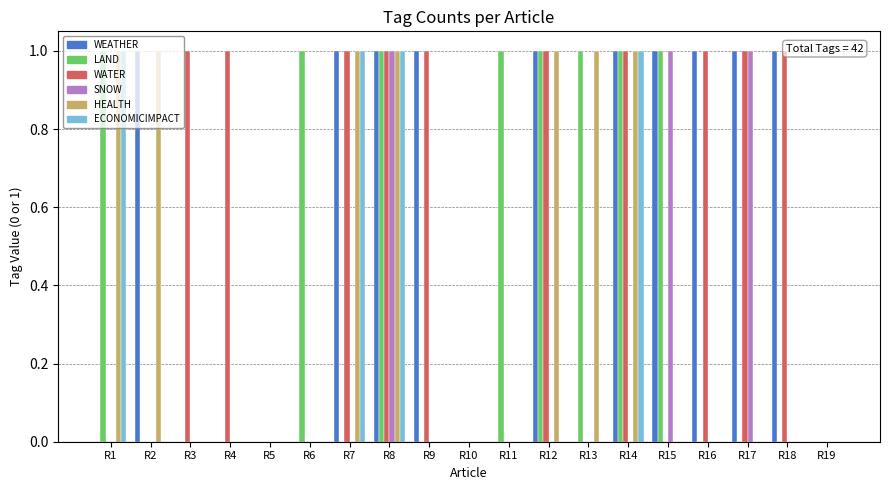

What is the sum of all LAND values?

8